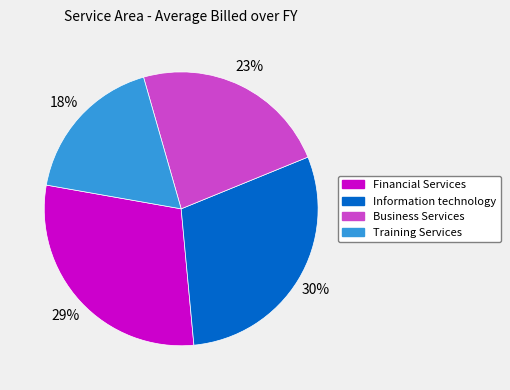

Which category has the smallest portion of the pie?

Training Services